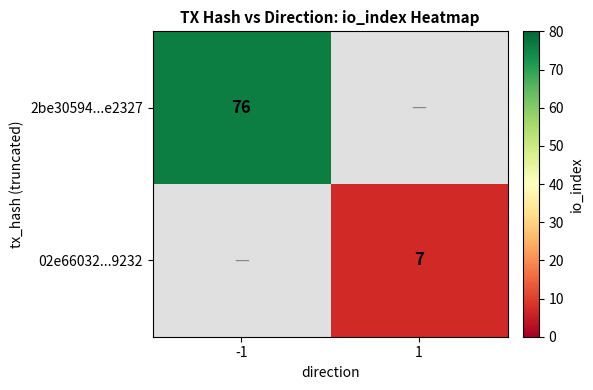

True or false: 2be30594...e2327 has a value of 21 at -1.

False